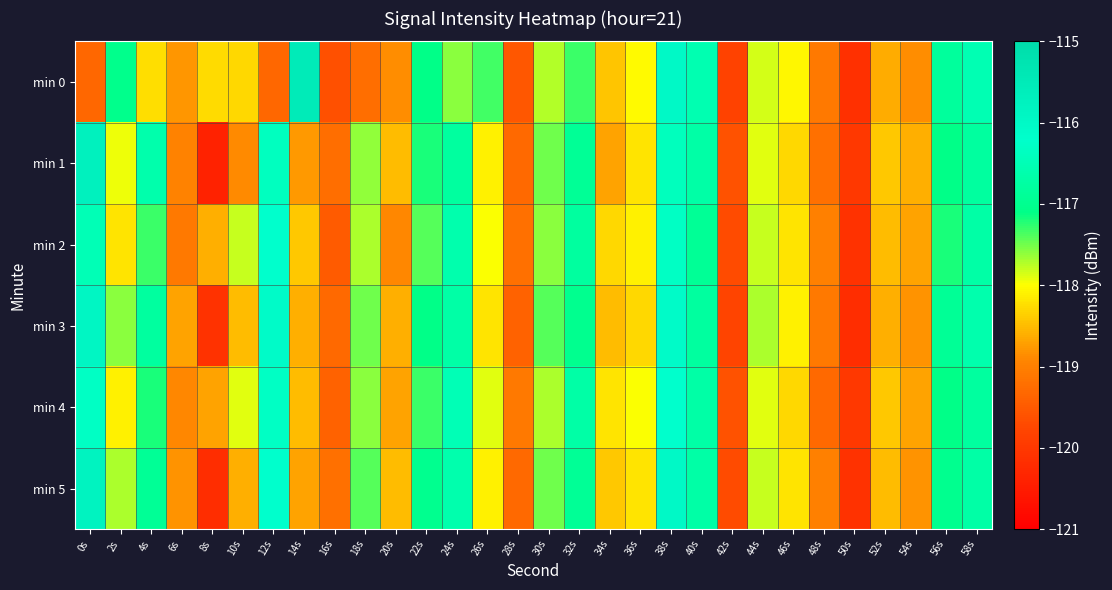

What is the total value across all series at 34s?

-710.5